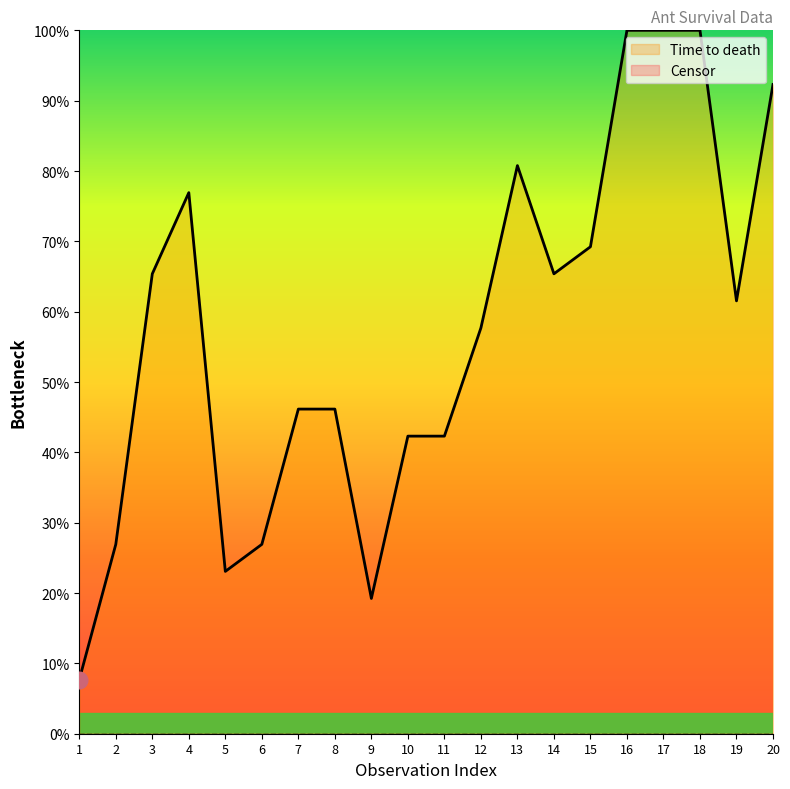

Reading right to left, list all the values displayed in this chart.

92.3	61.5	100.0	100.0	100.0	69.2	65.4	80.8	57.7	42.3	42.3	19.2	46.2	46.2	26.9	23.1	76.9	65.4	26.9	7.7